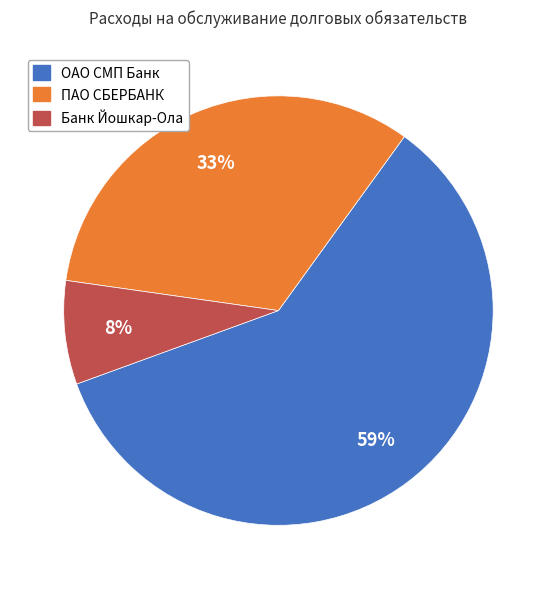

What is the ratio of the value at ОАО СМП Банк to the value at ПАО СБЕРБАНК?

1.8